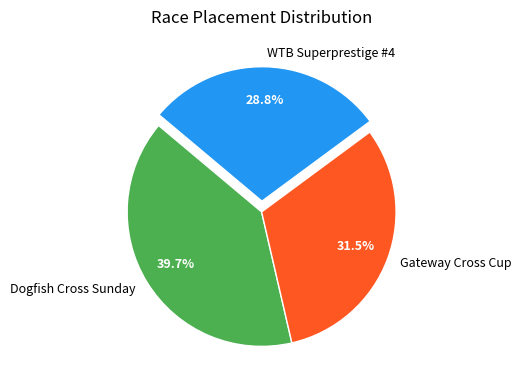

Is there any slice that represents more than half of the pie?

No